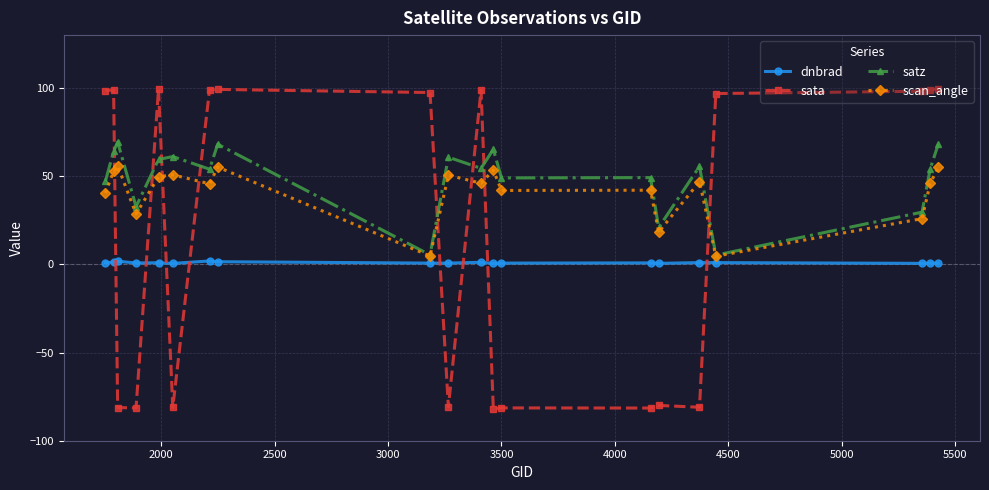

True or false: scan_angle has more than 1 interior local peaks.

True